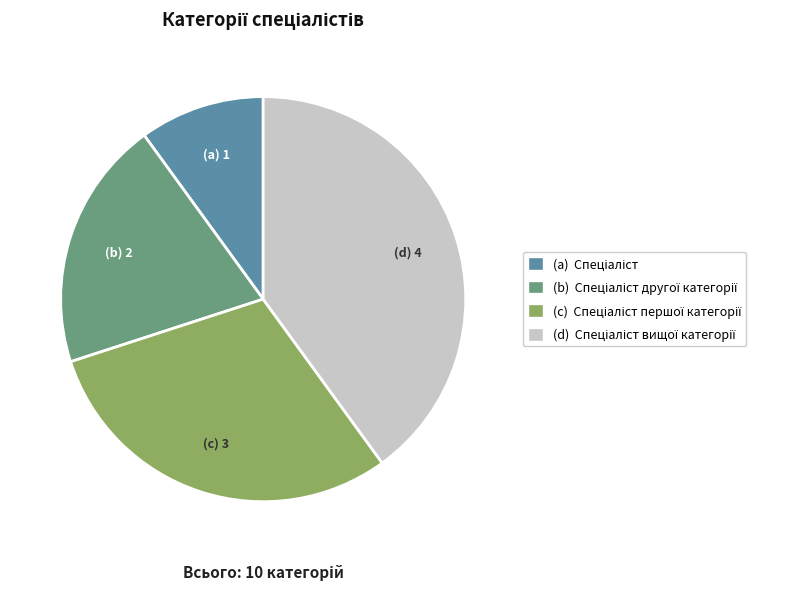

Is there a majority slice in this chart?

No